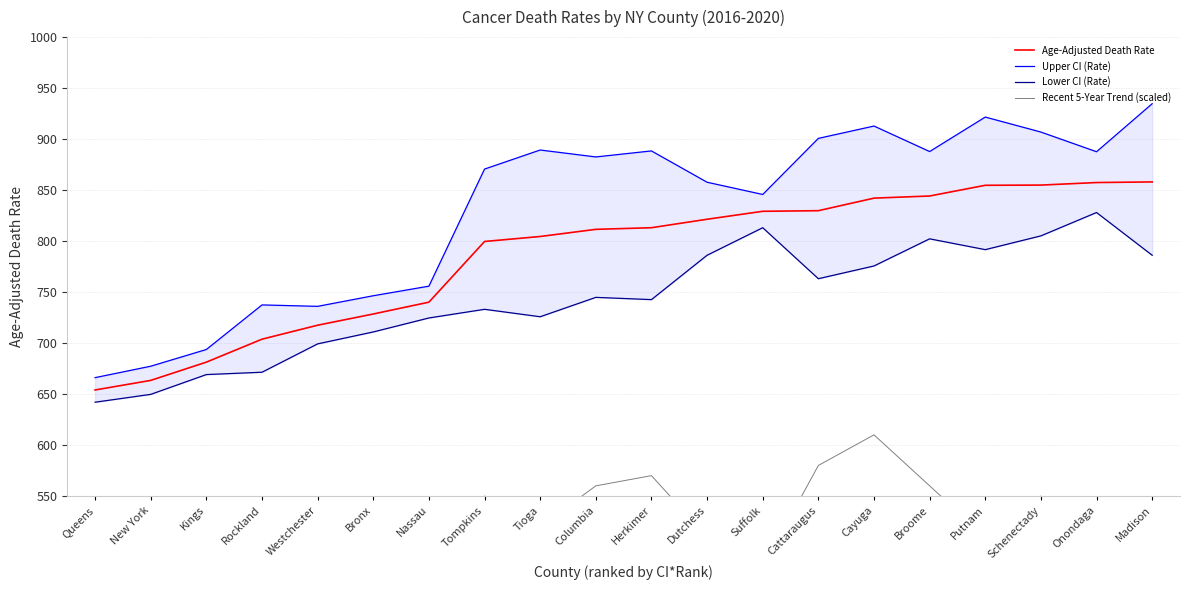

How many data points does each series have?

20